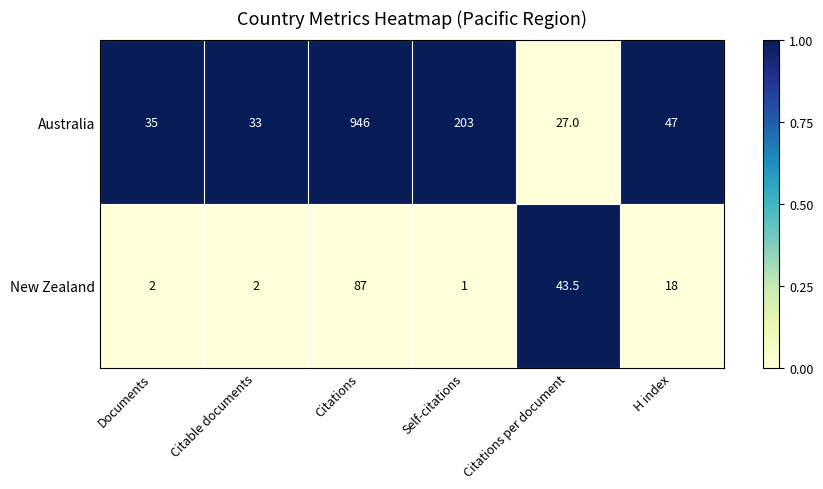

The Australia series shows 27.0 at Citations per document. True or false?

True